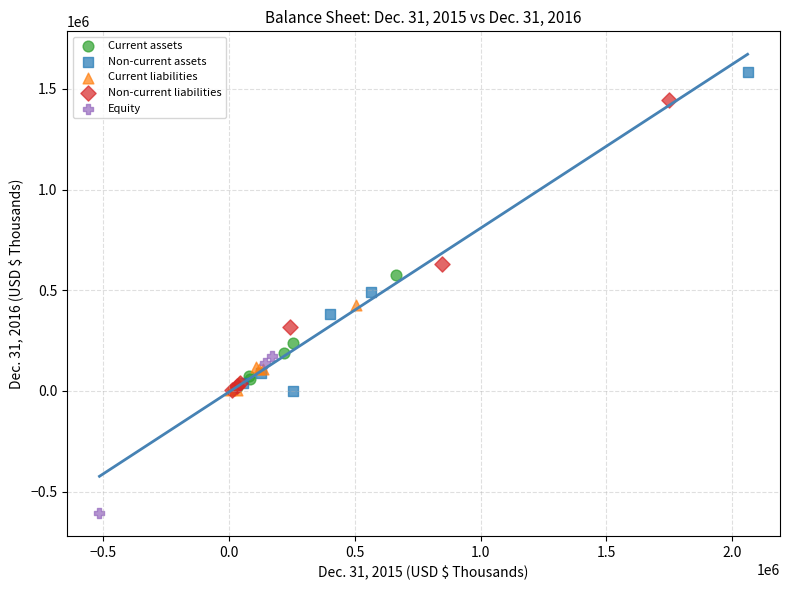

Which series has the widest spread of Y values?

Non-current assets